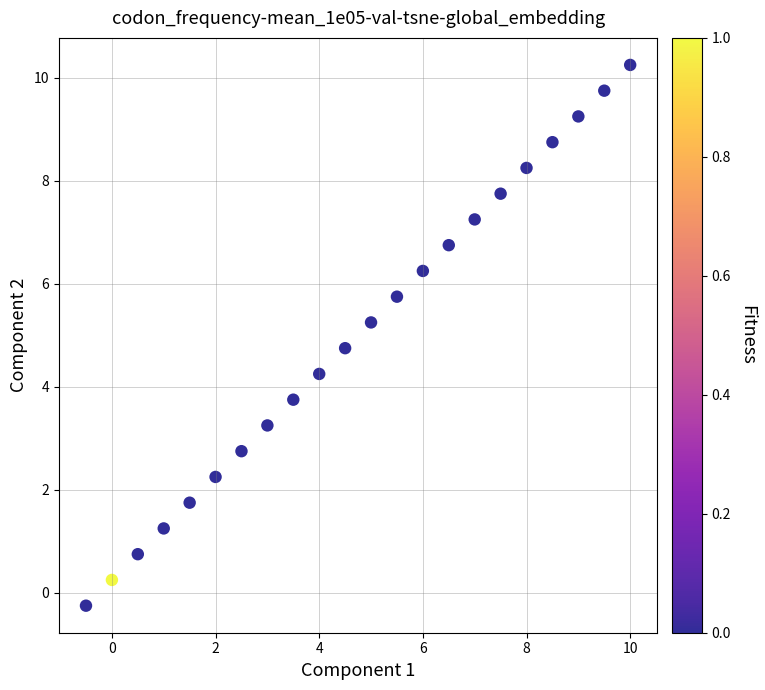

What is the range of X values (max minus min)?

10.5